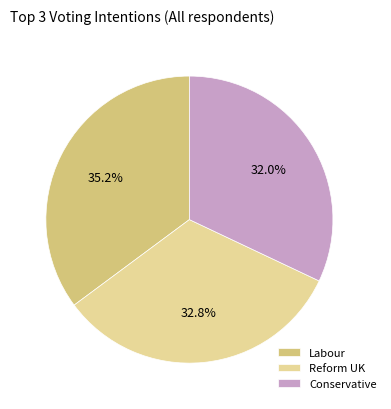

How many segments does this pie chart have?

3